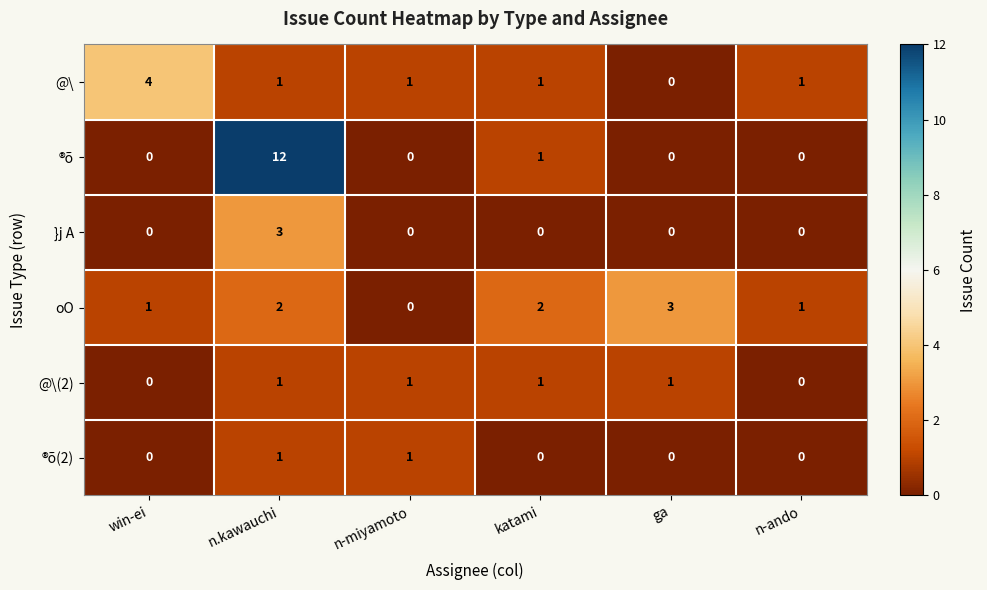

Which series changed the most between win-ei and ga?

@\